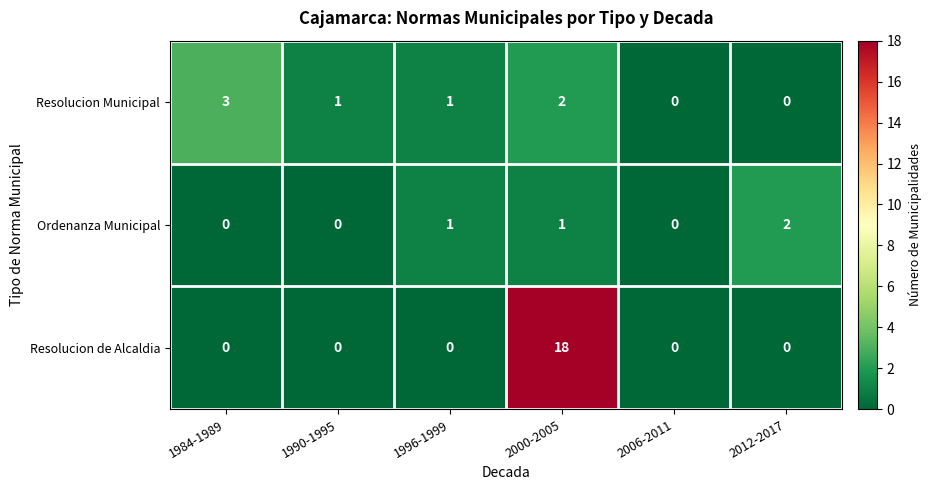

The value of Resolucion de Alcaldia at 2006-2011 is 8. True or false?

False